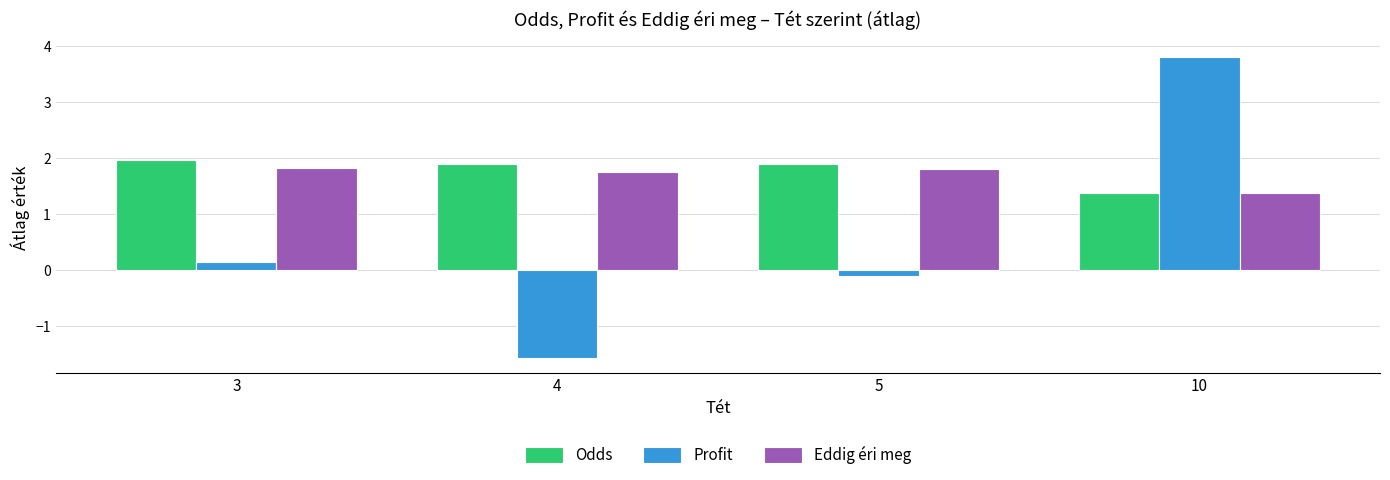

True or false: Profit has a value of 5.4 at 10.

False